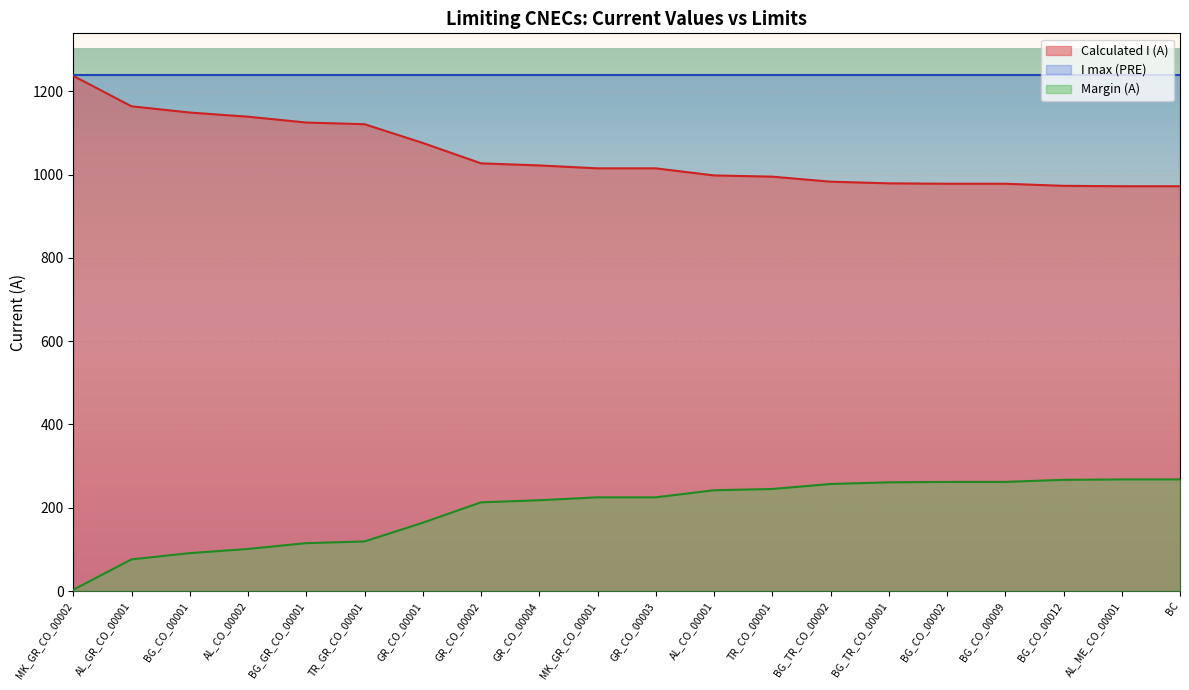

What is the sum of the Margin (A) values at TR_CO_00001 and BC?

513